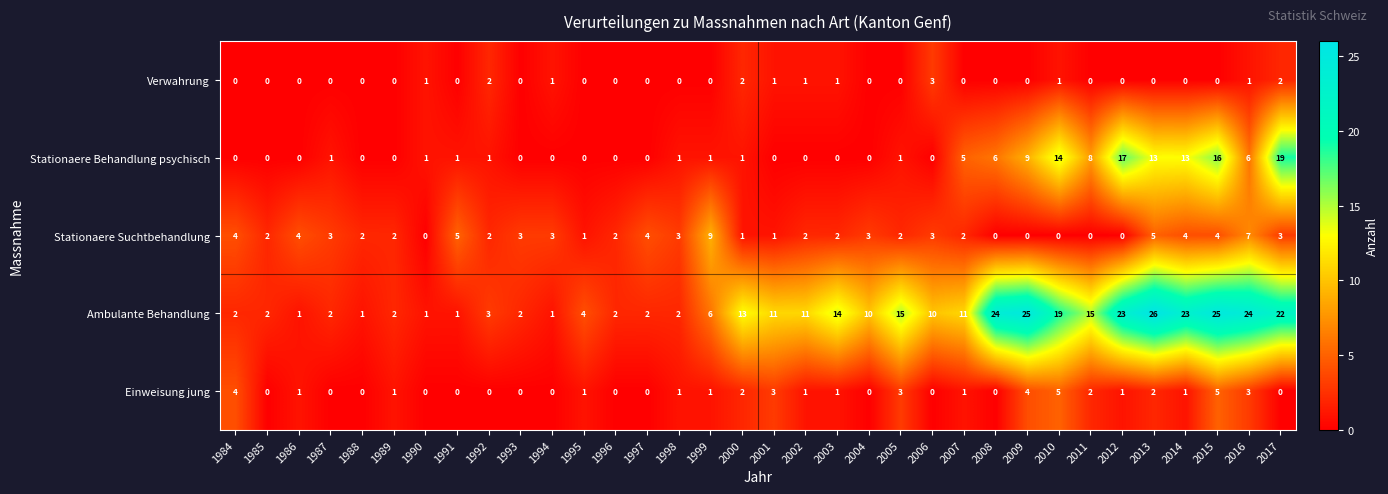

What is the maximum value shown in the chart?

26